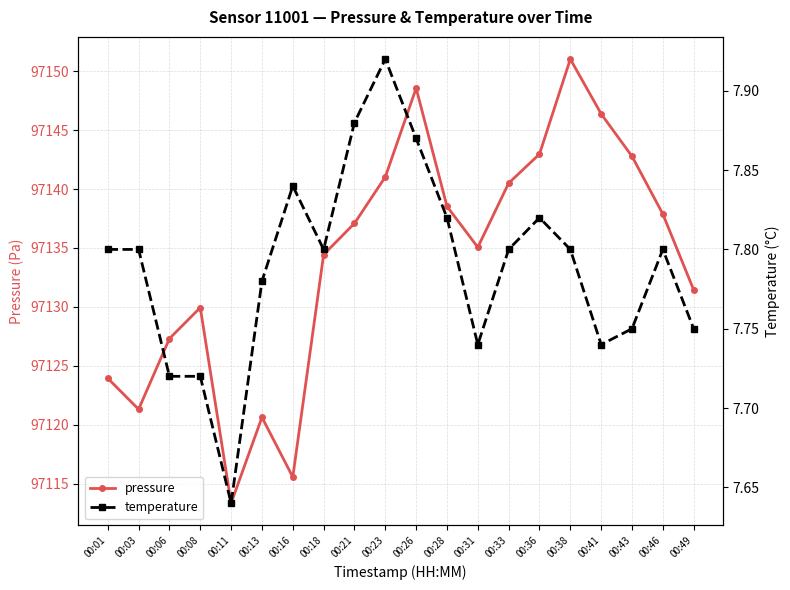

In temperature, how many points are higher than both neighbors (excluding endpoints)?

4